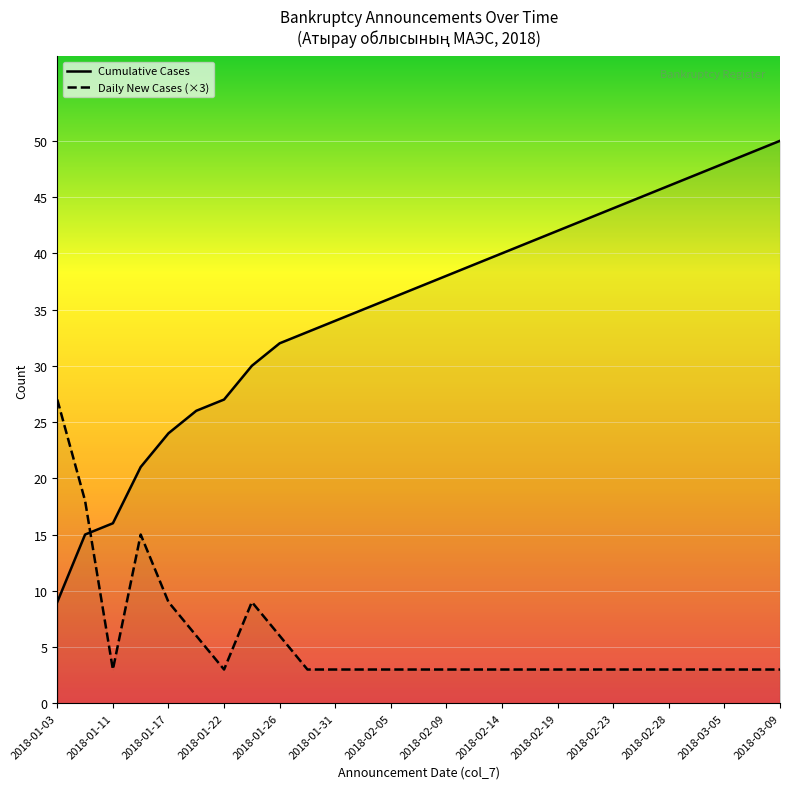

In Daily New Cases (×3), how many points are lower than both neighbors (excluding endpoints)?

2